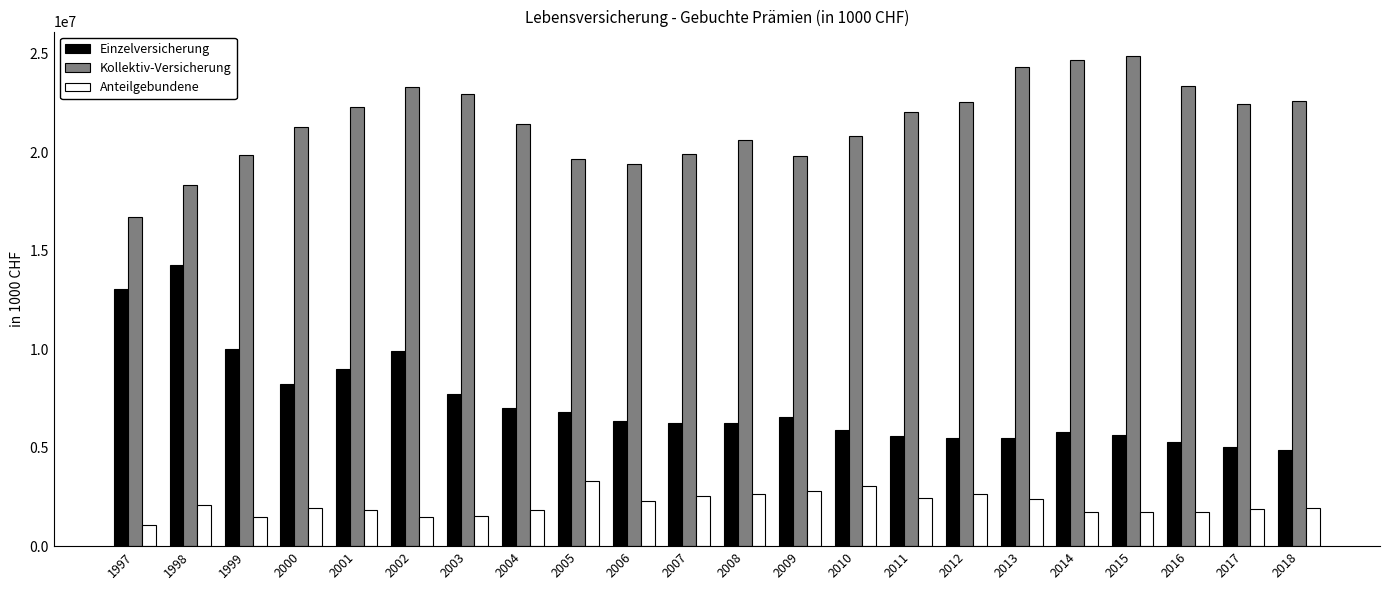

Rank the series by their average value, from lowest to highest.

Anteilgebundene, Einzelversicherung, Kollektiv-Versicherung